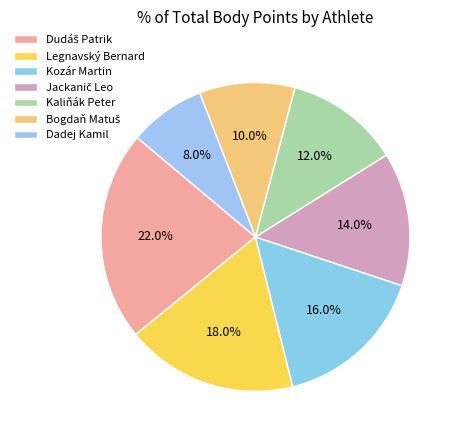

To the nearest percent, what portion does Kaliňák Peter represent?

12%